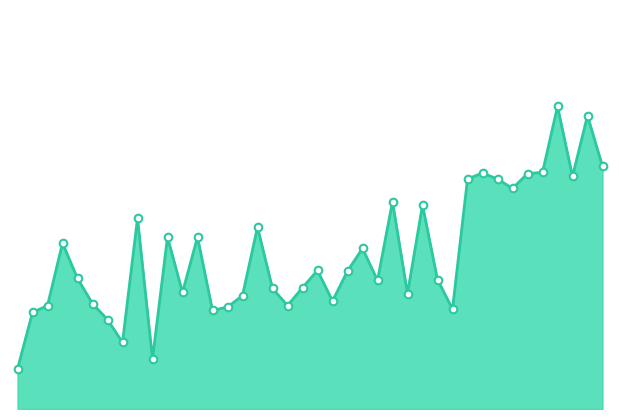

Is this an area chart (filled region under the line)?

Yes